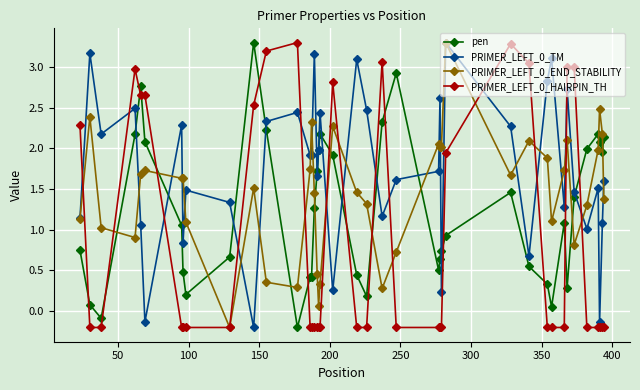

Which series has the largest total across all categories?

PRIMER_LEFT_0_TM